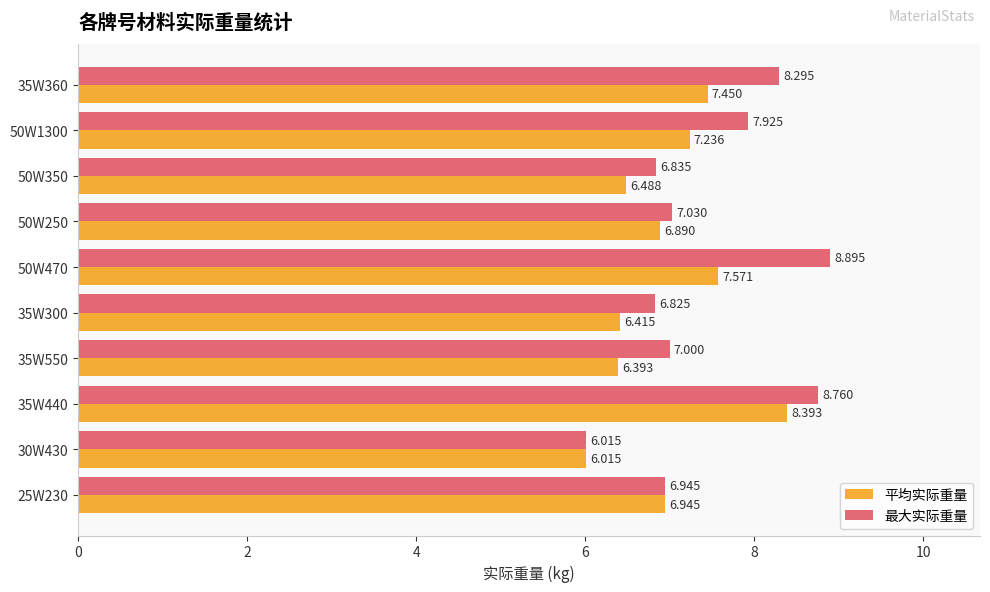

Between 35W440 and 35W300, which series saw the biggest shift?

平均实际重量